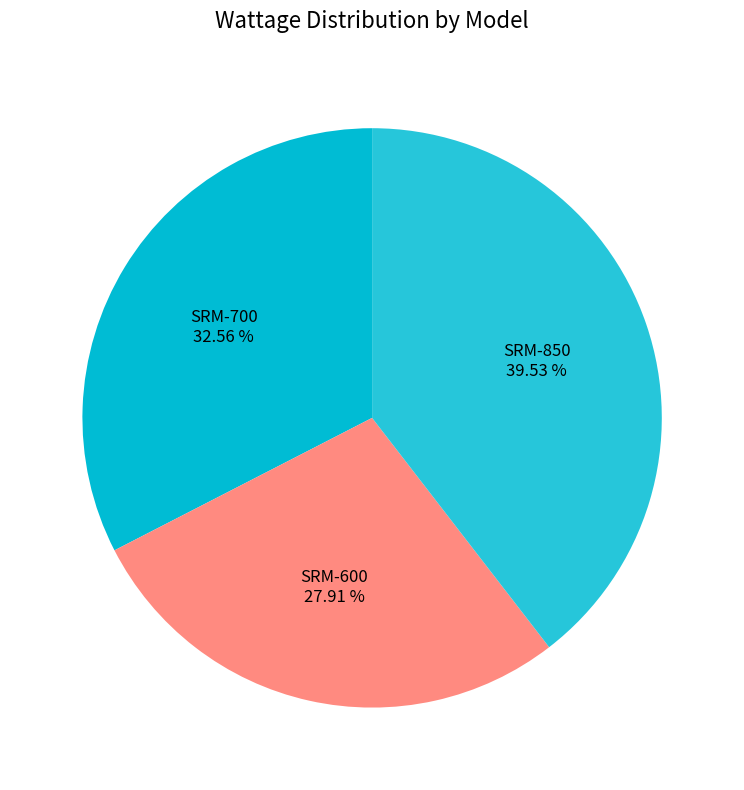

To the nearest percent, what is the difference between the largest and smallest slice percentages?

12%